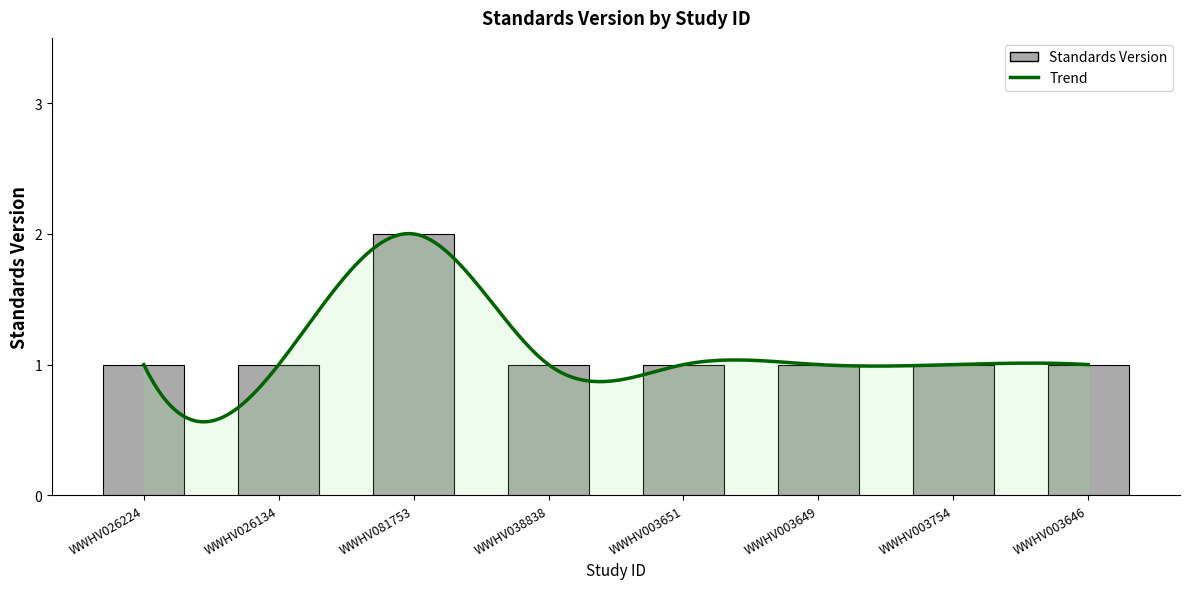

Rank the categories by value from lowest to highest.

WWHV026224, WWHV026134, WWHV038838, WWHV003651, WWHV003649, WWHV003754, WWHV003646, WWHV081753